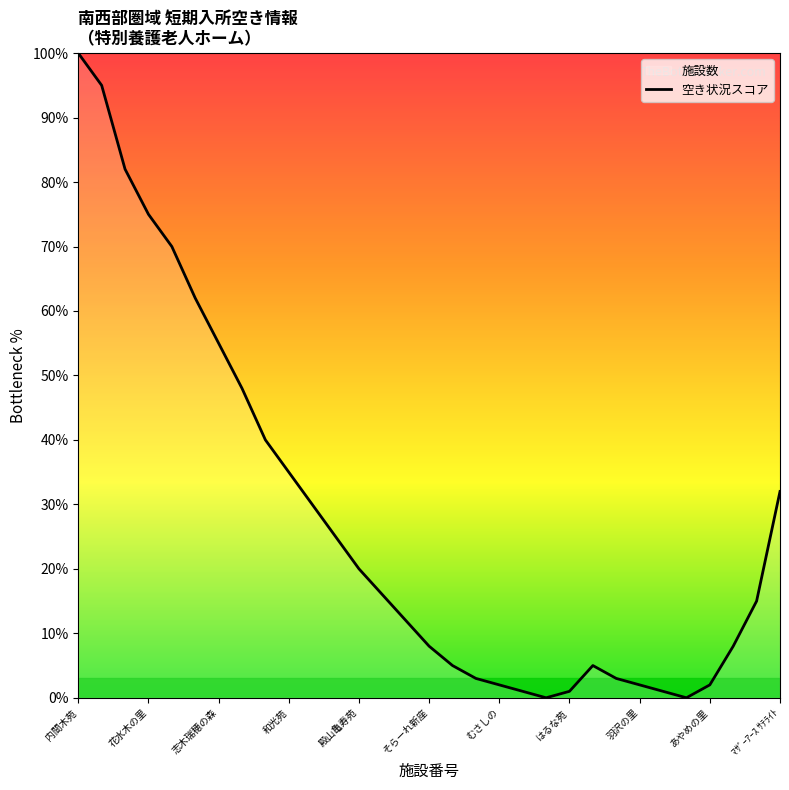

At which category does the chart reach its peak across all series?

内間木苑